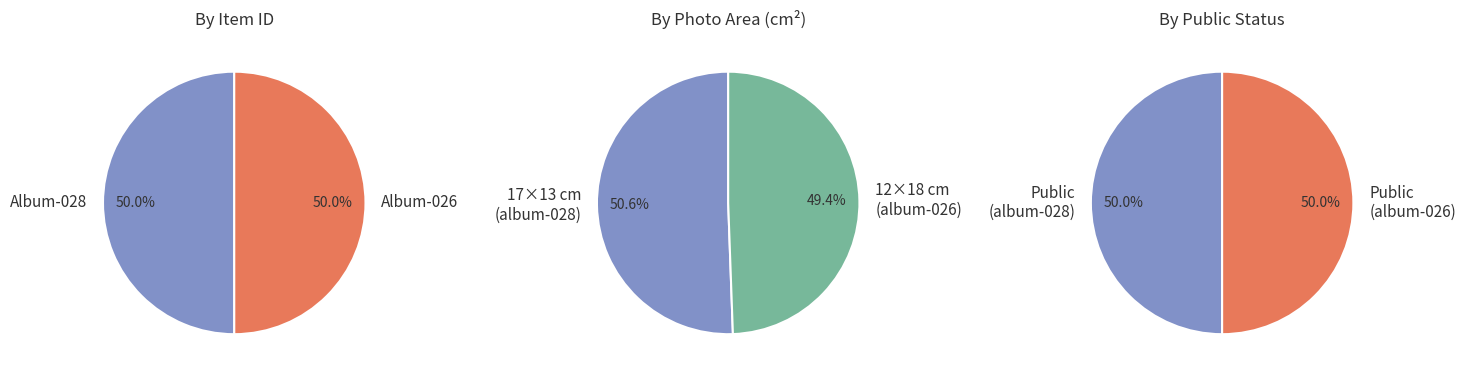

Does Item 19591 (borgyogy-album-028) represent more than half of the total?

Yes